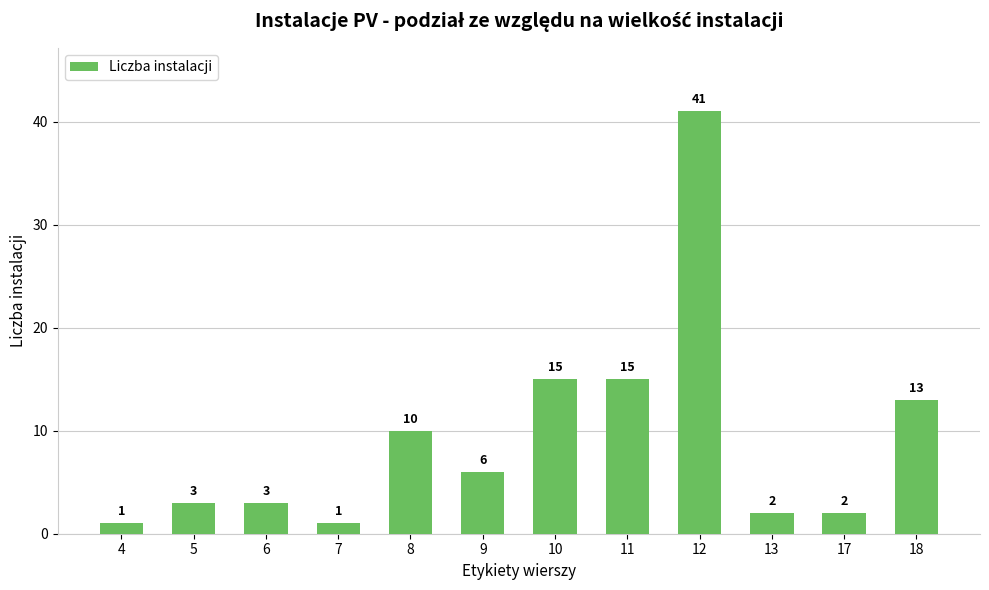

Between 12 and 17, which is larger?

12